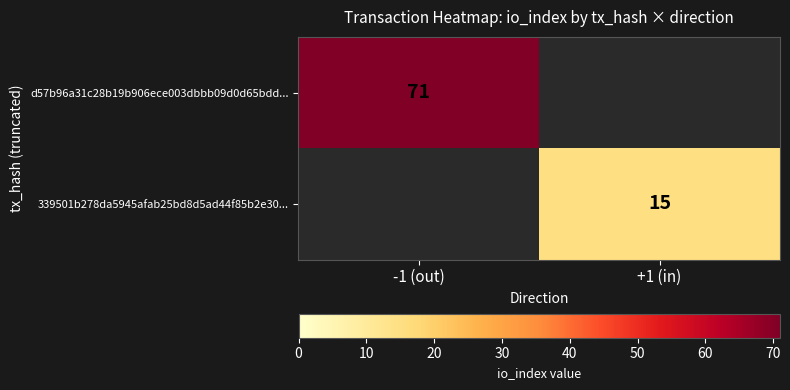

At how many categories does at least one series exceed 0?

2